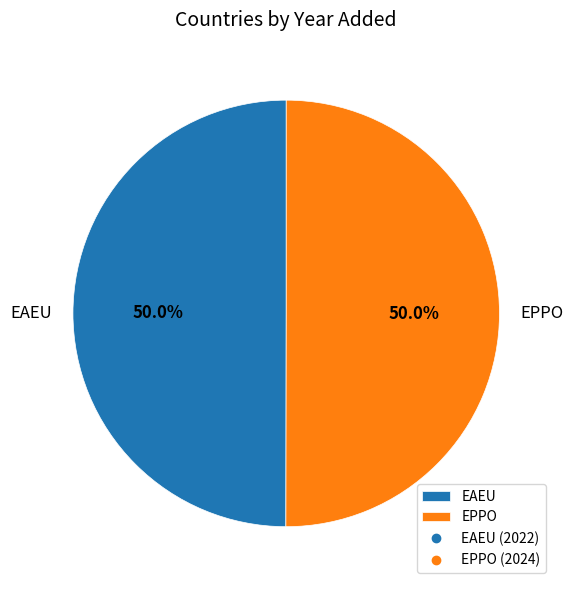

What is the ratio of the value at EAEU to the value at EPPO?

1.0